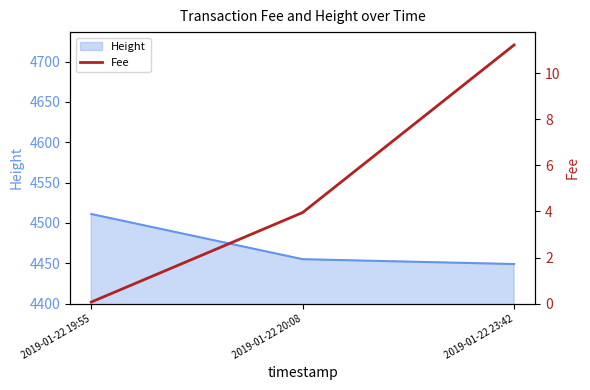

Reading right to left, transcribe all the data shown in this chart.

2019-01-22 23:42=11.2	2019-01-22 20:08=4.0	2019-01-22 19:55=0.1